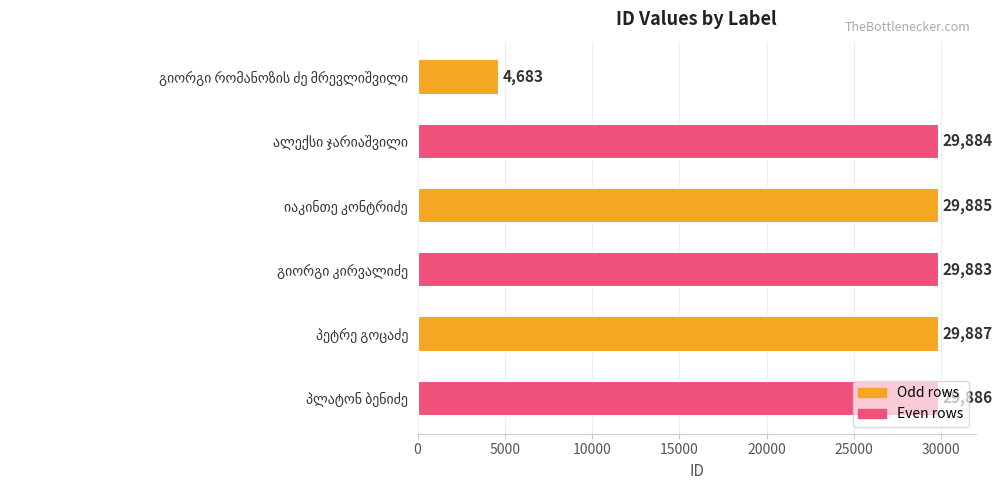

How many values are below 29885?

3